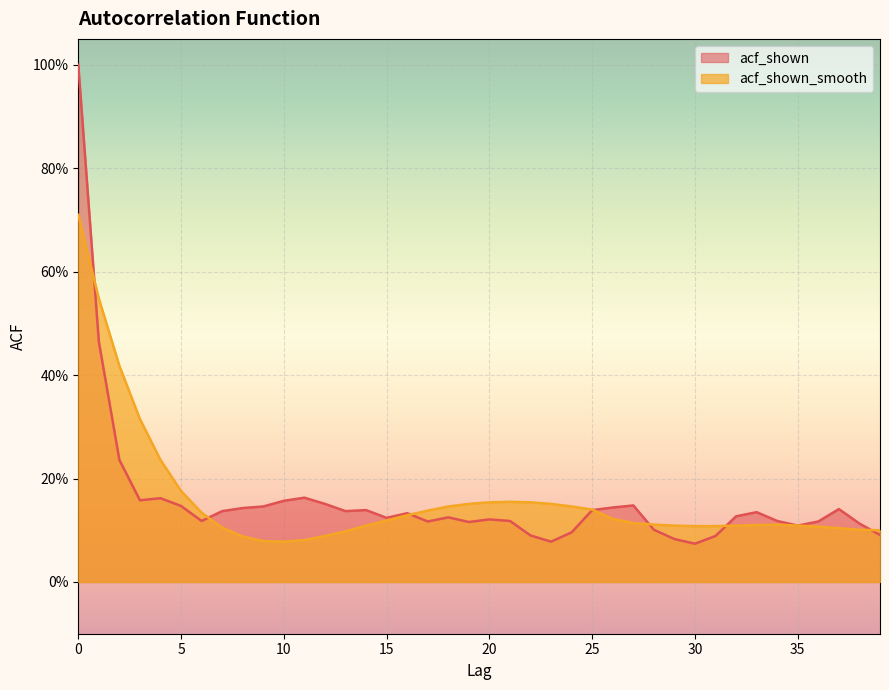

What is the value of the acf_shown_smooth point at the 35th from the left?

0.1